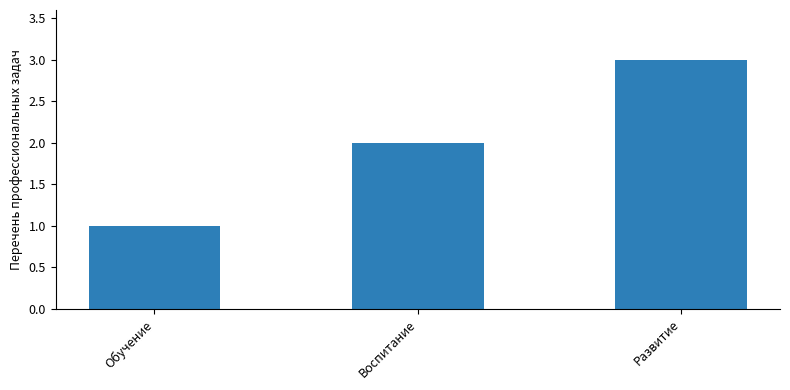

The value at Воспитание is 2. True or false?

True